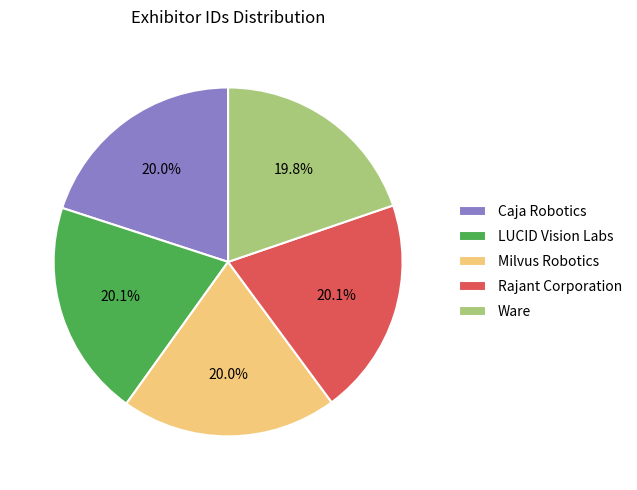

To the nearest percent, what portion does Rajant Corporation represent?

20%